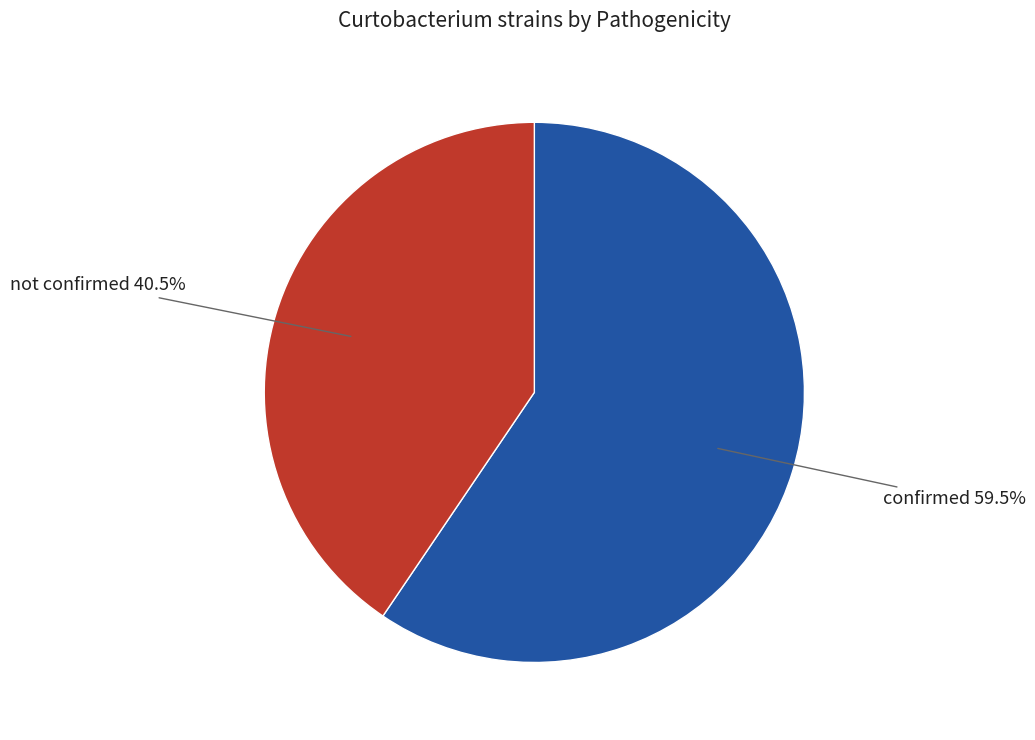

Is there a majority slice in this chart?

Yes